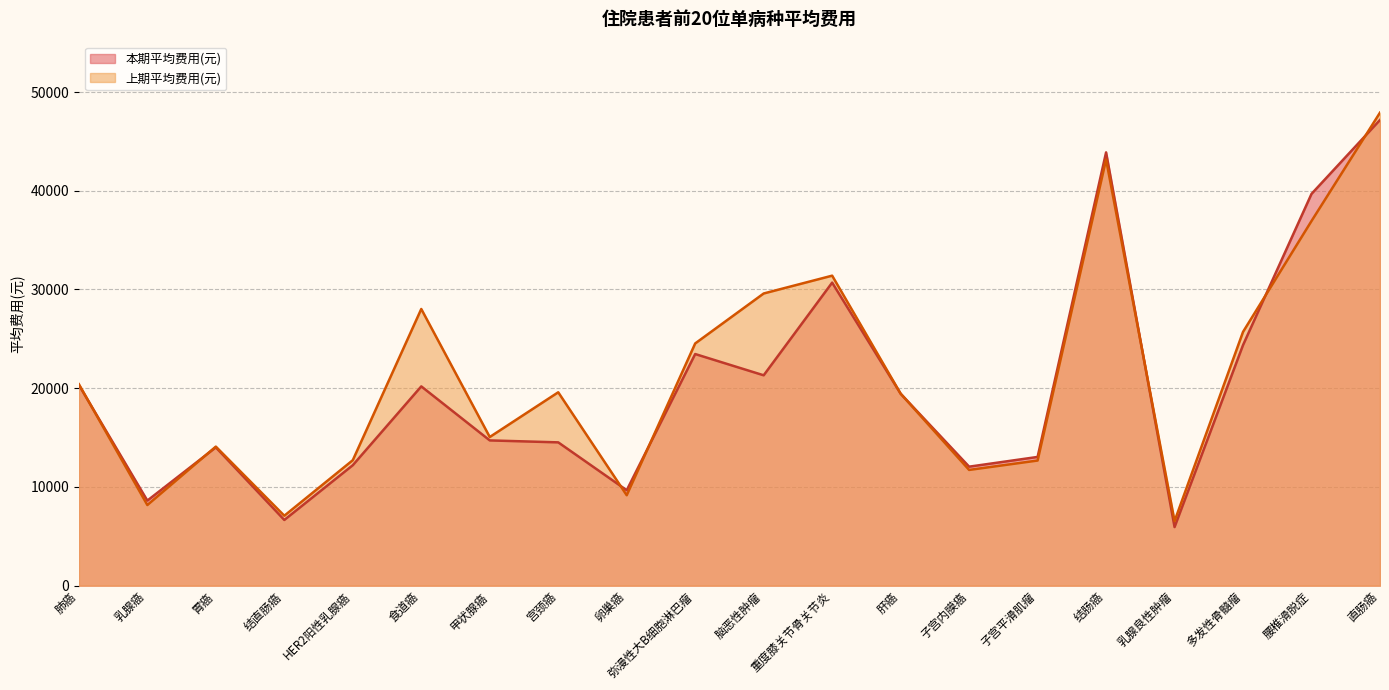

What is the difference between the second highest and second lowest values in the 本期平均费用(元) series?

37228.7